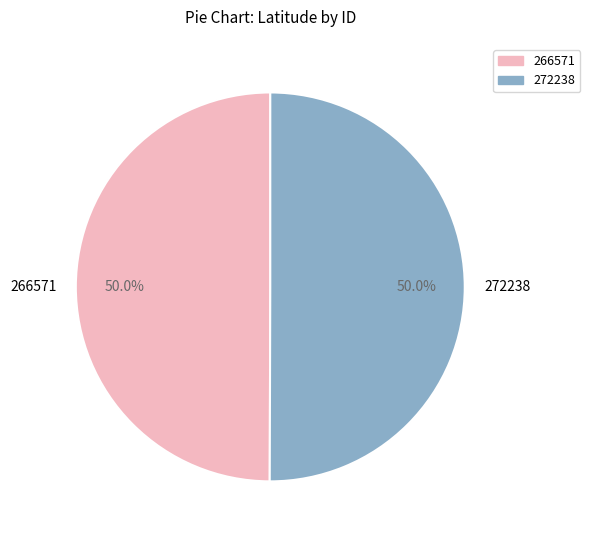

Approximately how many times larger is the value at 272238 compared to 266571?

1.0